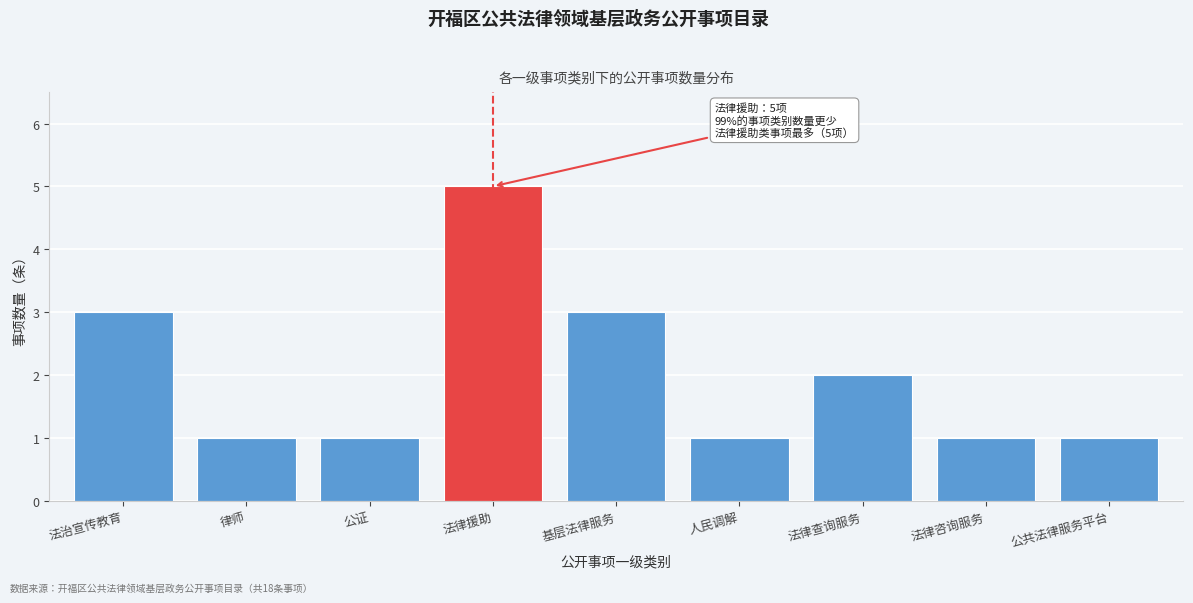

Reading left to right, list all the values displayed in this chart.

3	1	1	5	3	1	2	1	1